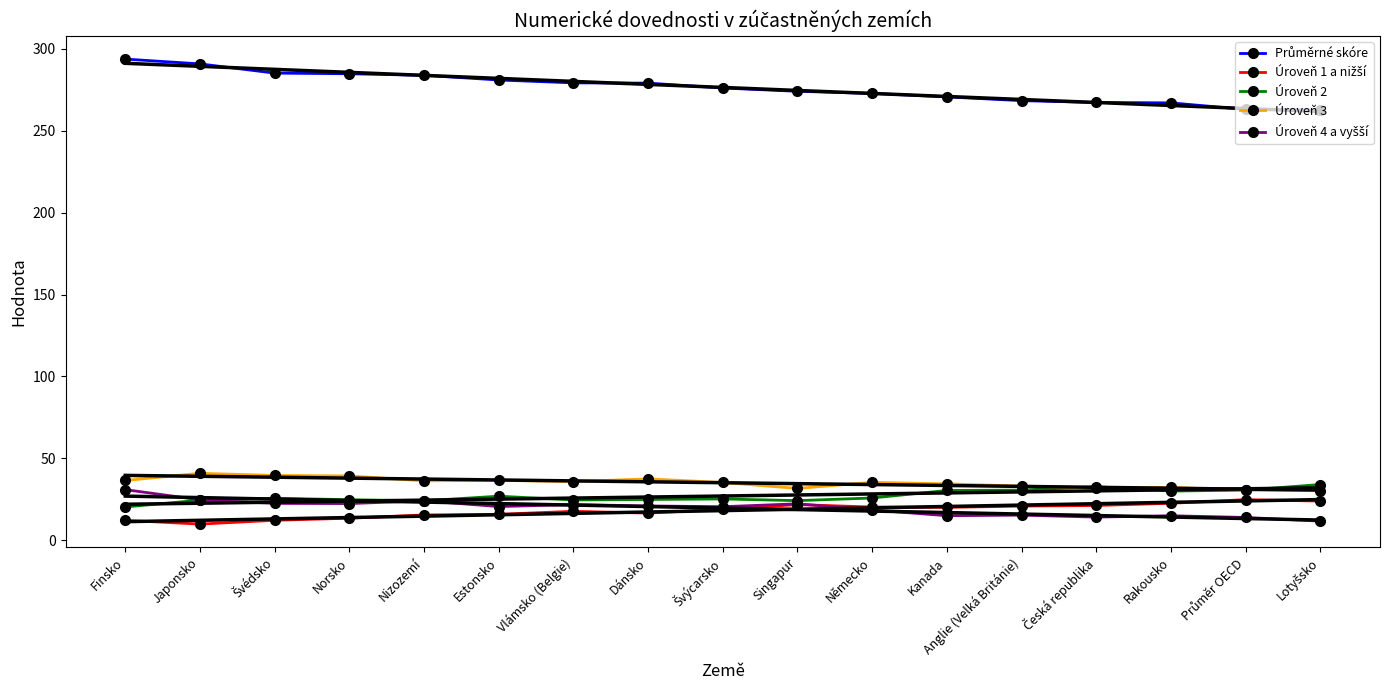

What is the lowest value of the Úroveň 3 series?

30.3